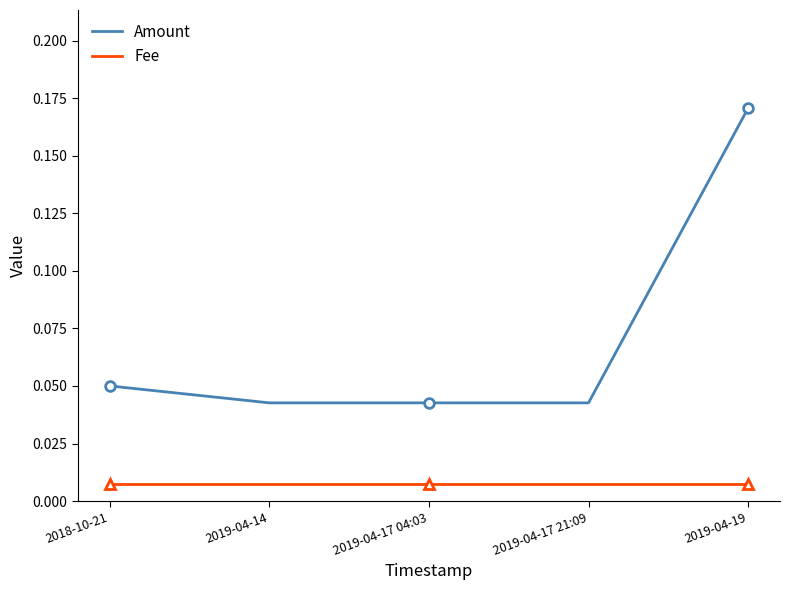

Is it true that Amount equals 0.1 at 2019-04-17 04:03?

False